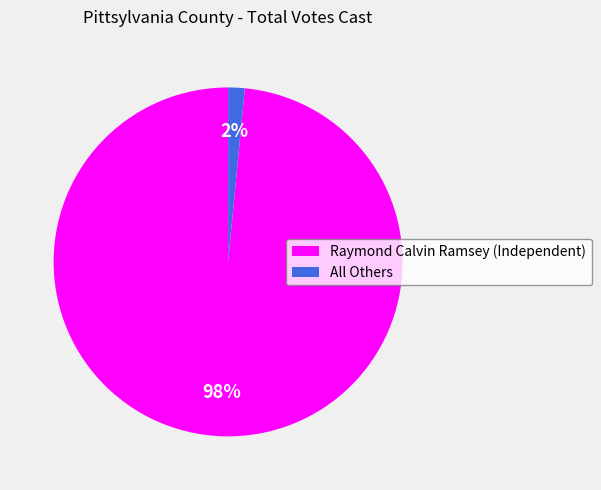

Is the sum of All Others and Raymond Calvin Ramsey (Independent) greater than half?

Yes